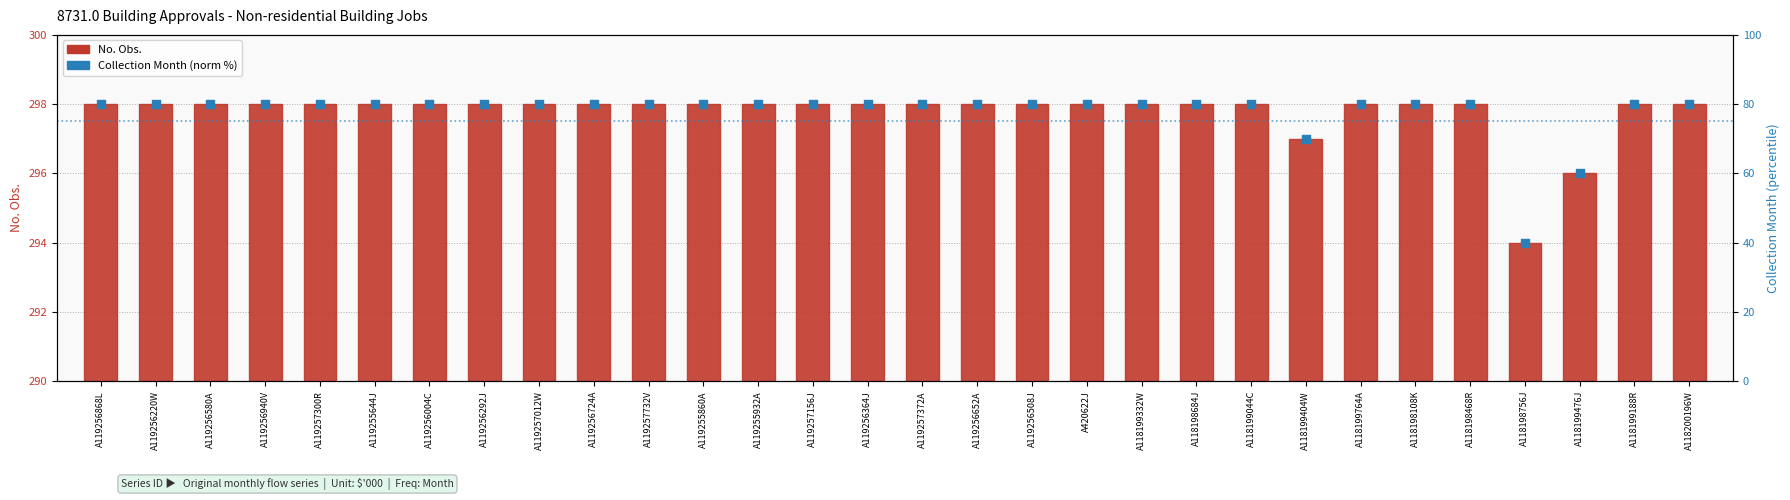

What is the total value across all series at A118198468R?

378